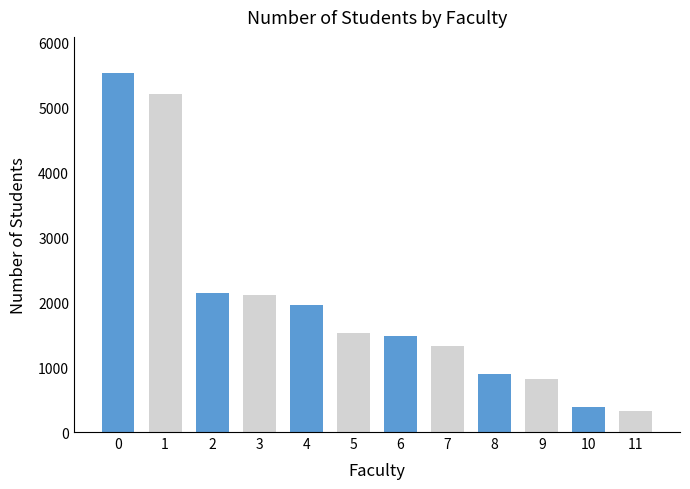

What is the difference between the maximum and second lowest values?

5142